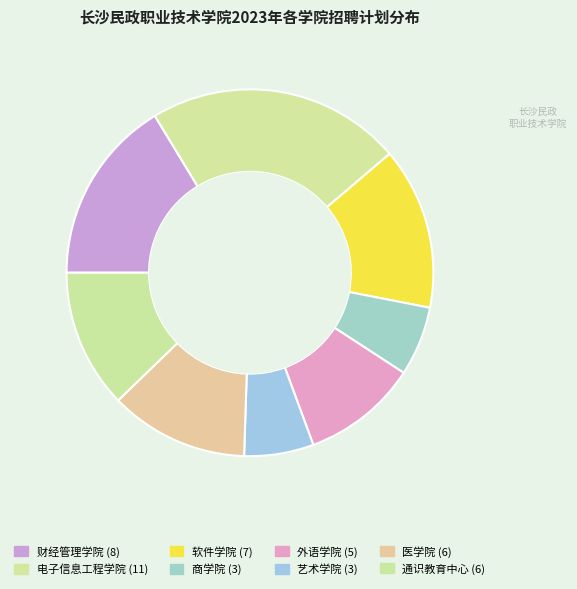

How many slices are in this pie chart?

8